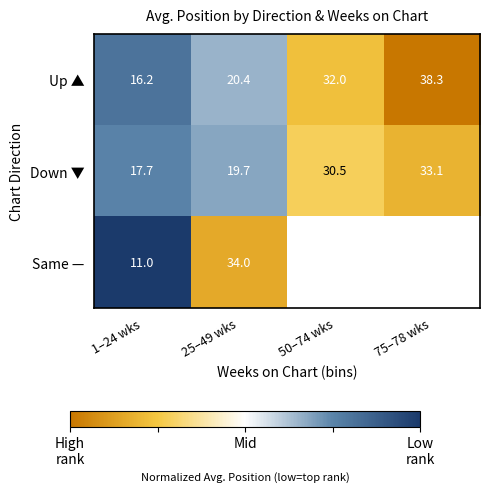

Between 1–24 wks and 25–49 wks, which series saw the biggest shift?

Same —